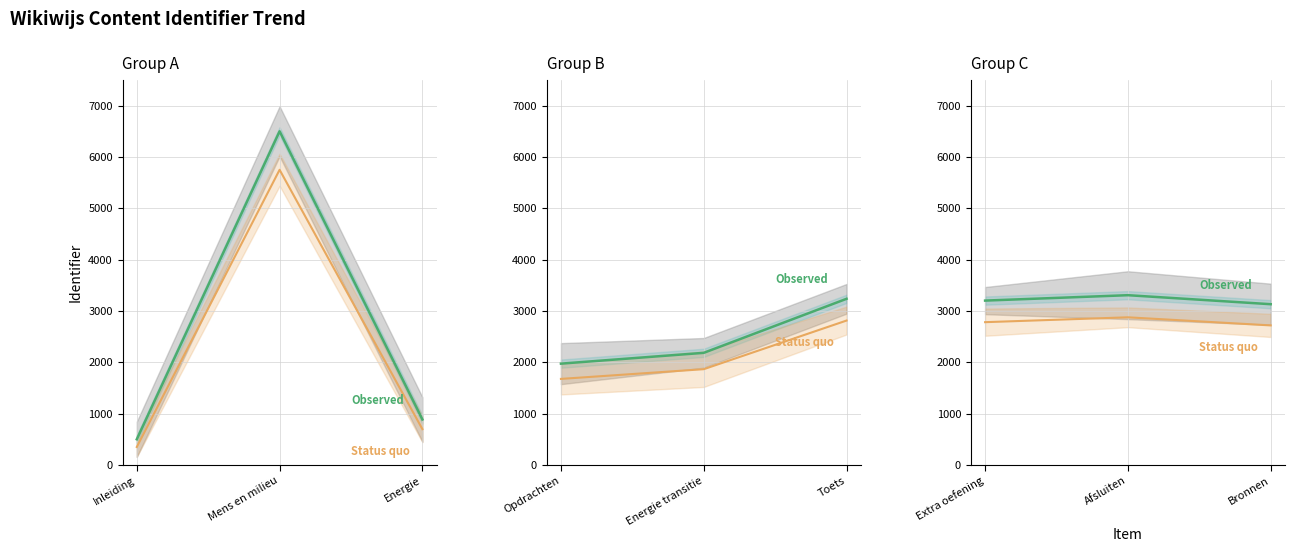

What is the average value of the Observed series?

3213.5